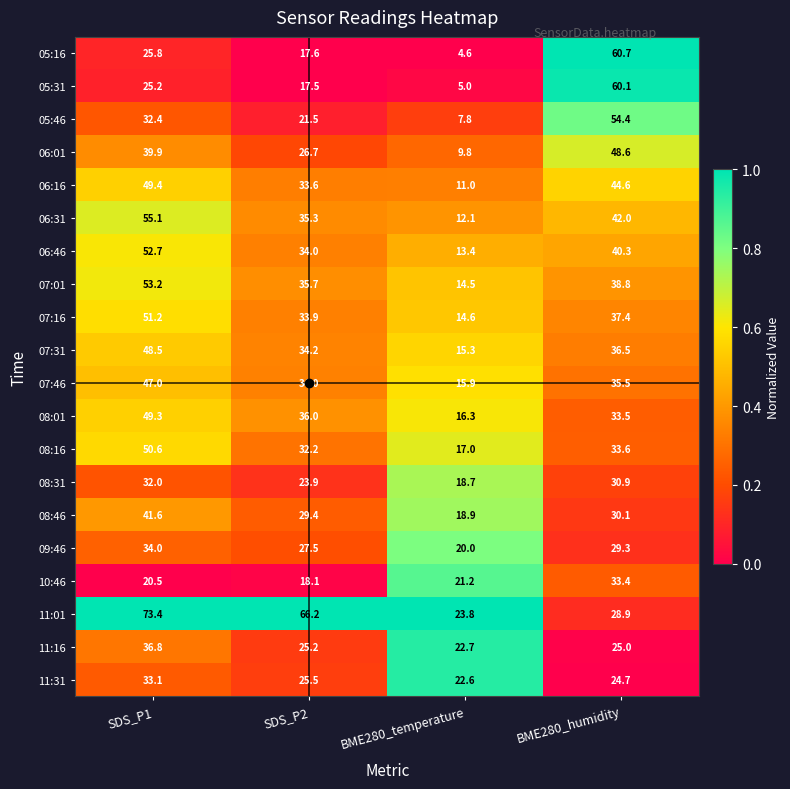

What is the total value across all series at BME280_temperature?

305.2